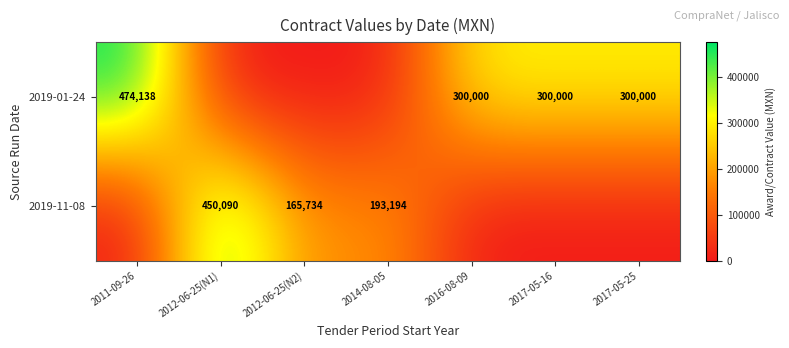

What is the sum of the 2019-01-24 values at 2011-09-26 and 2017-05-25?

774138